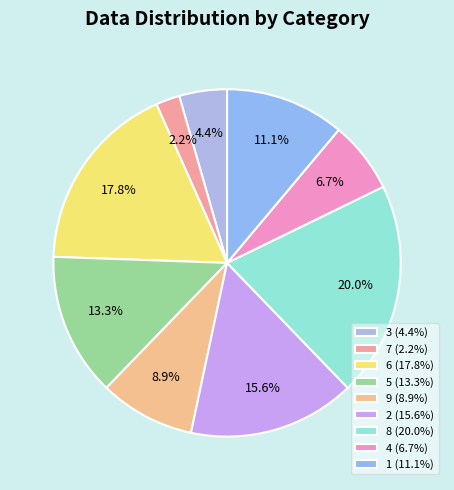

Count the number of slices in the pie.

9